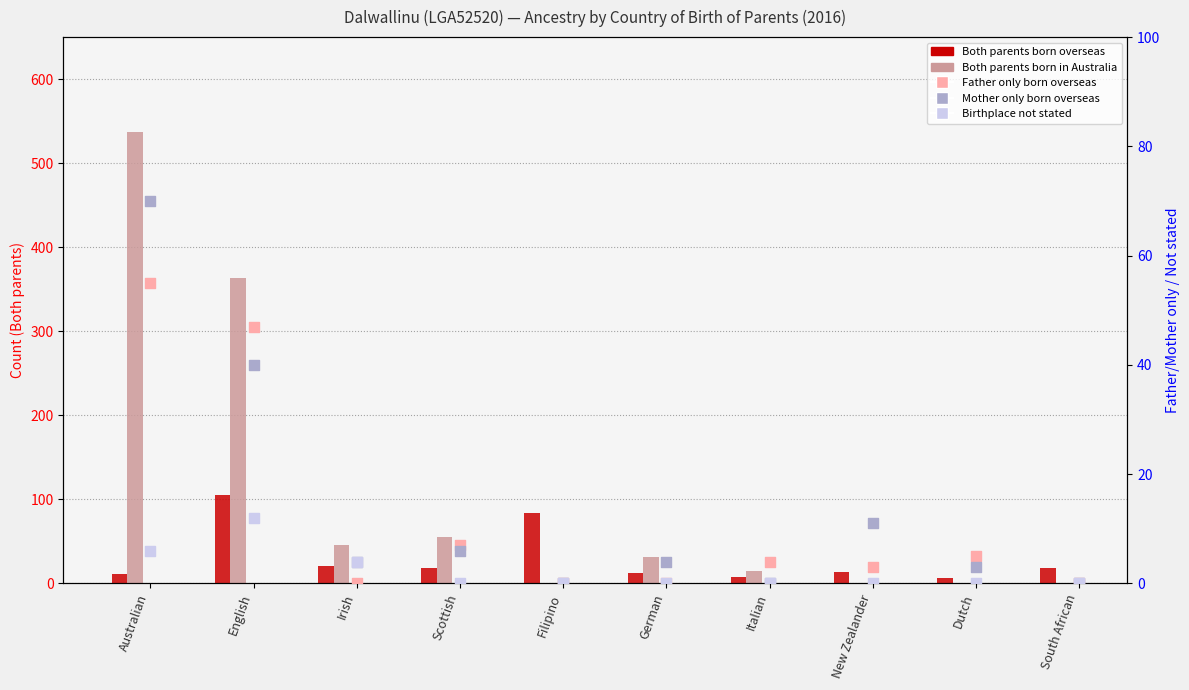

Which series has the largest total across all categories?

Both parents born in Australia